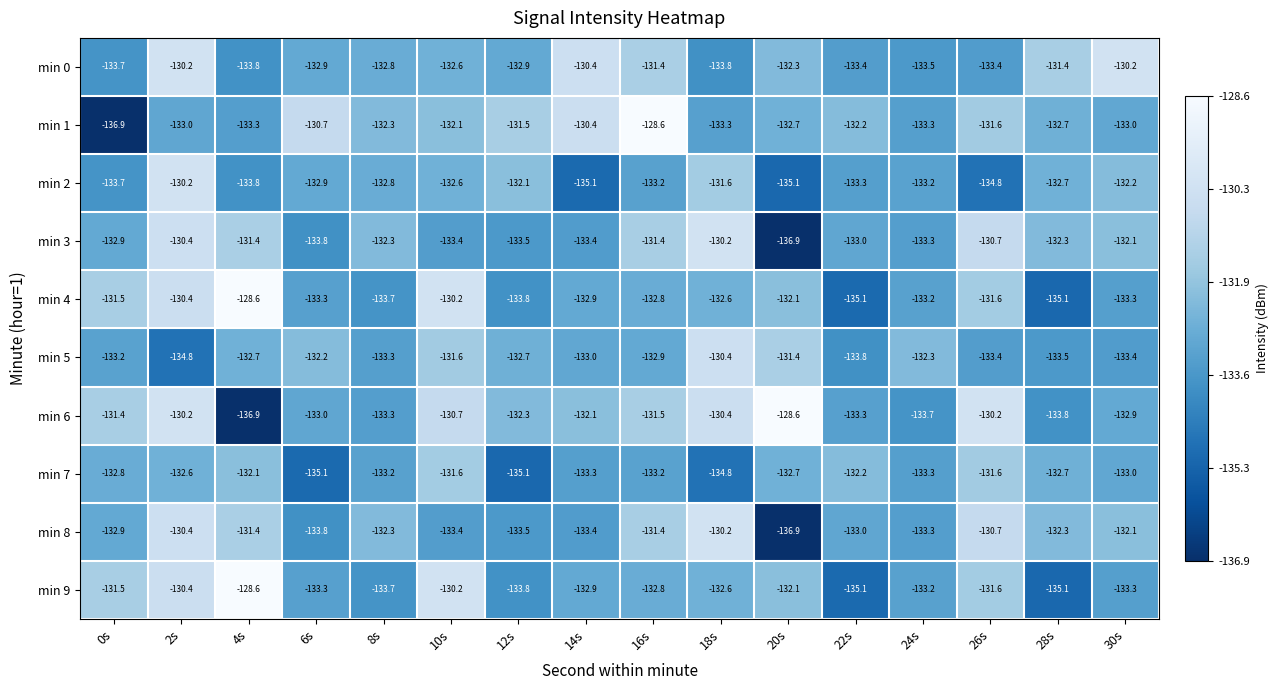

What is the spread (max minus min) of values at 24s?

1.4